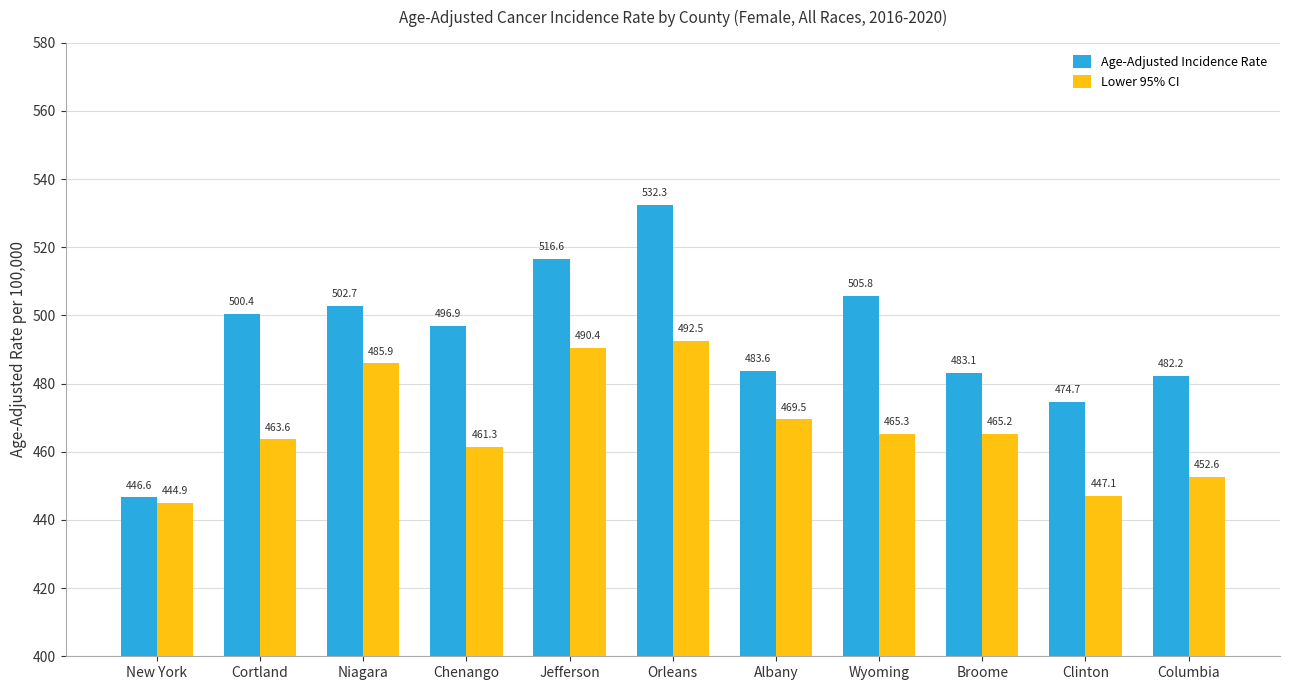

Does the chart contain stacked bars?

No